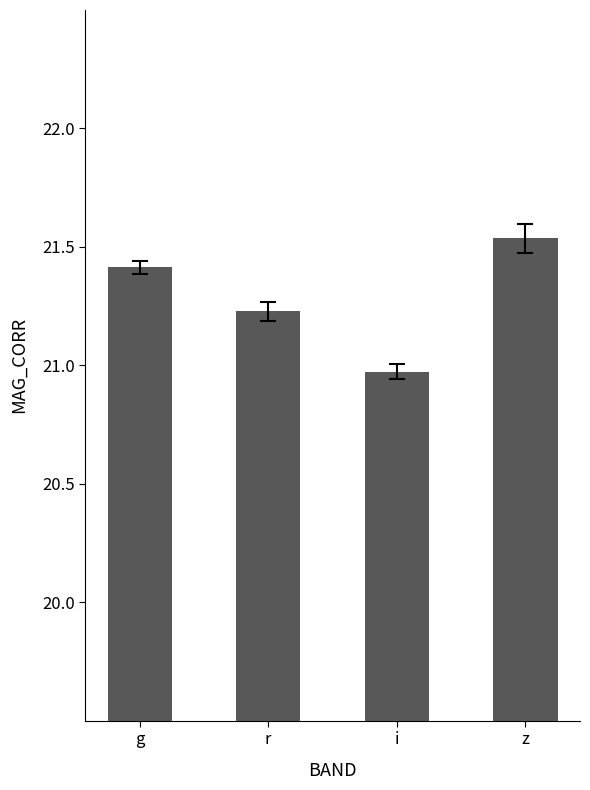

True or false: the data shows 4.8 at i.

False